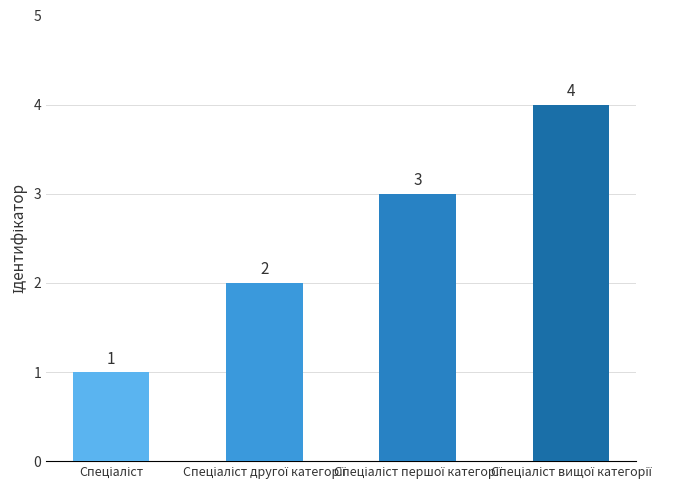

What is the value of the 3rd bar from the left?

3